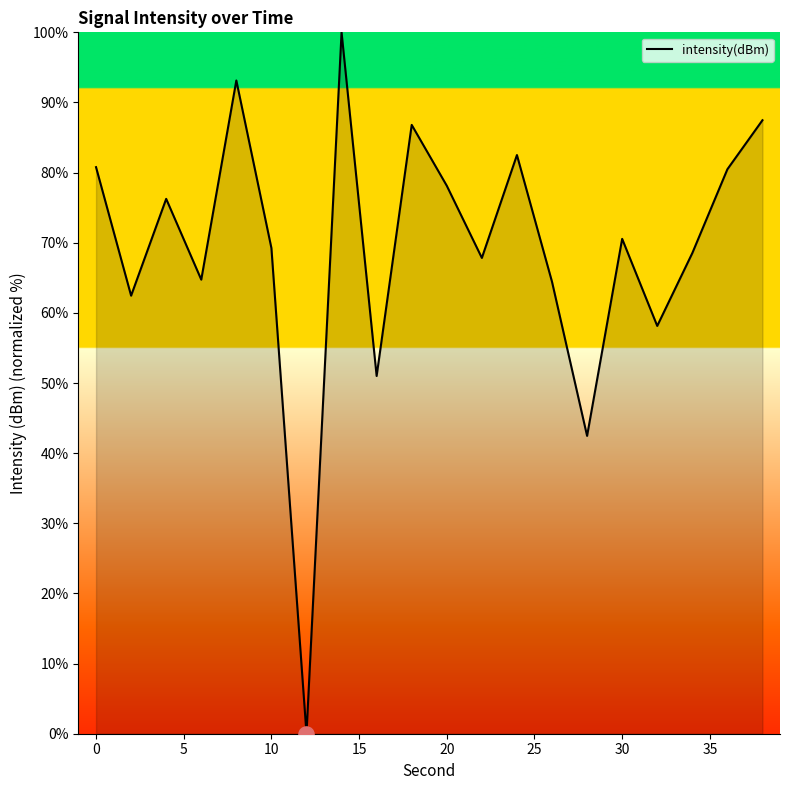

What is the difference between the maximum and minimum values?

100.0